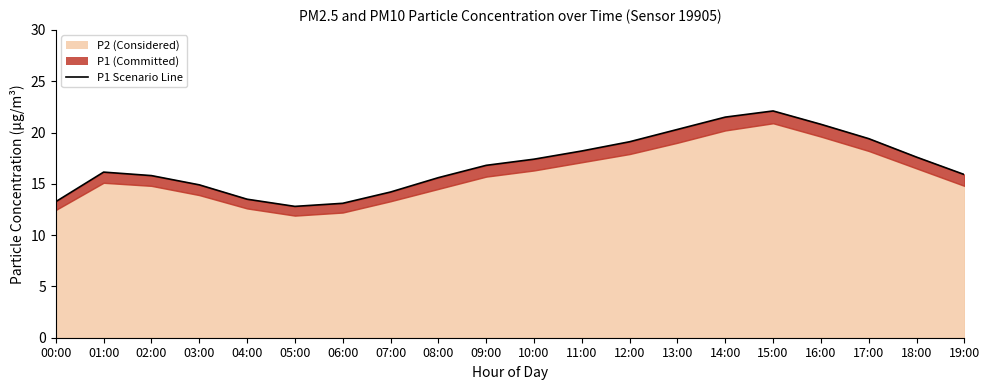

Where is the first local minimum?

05:00